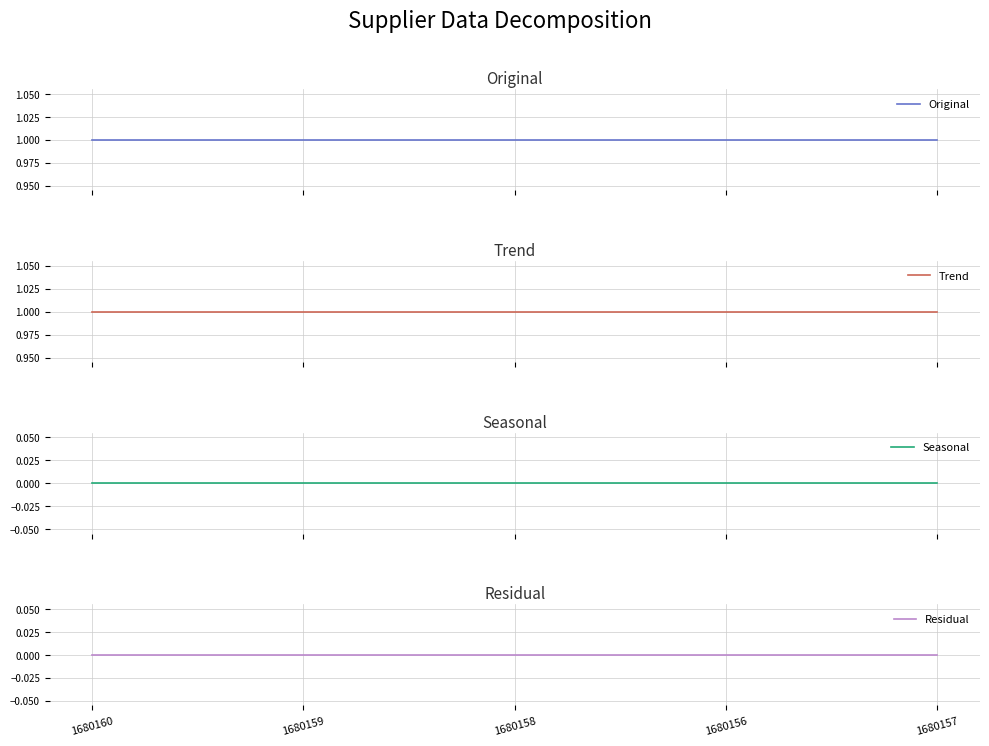

At how many categories does at least one series exceed 0?

5